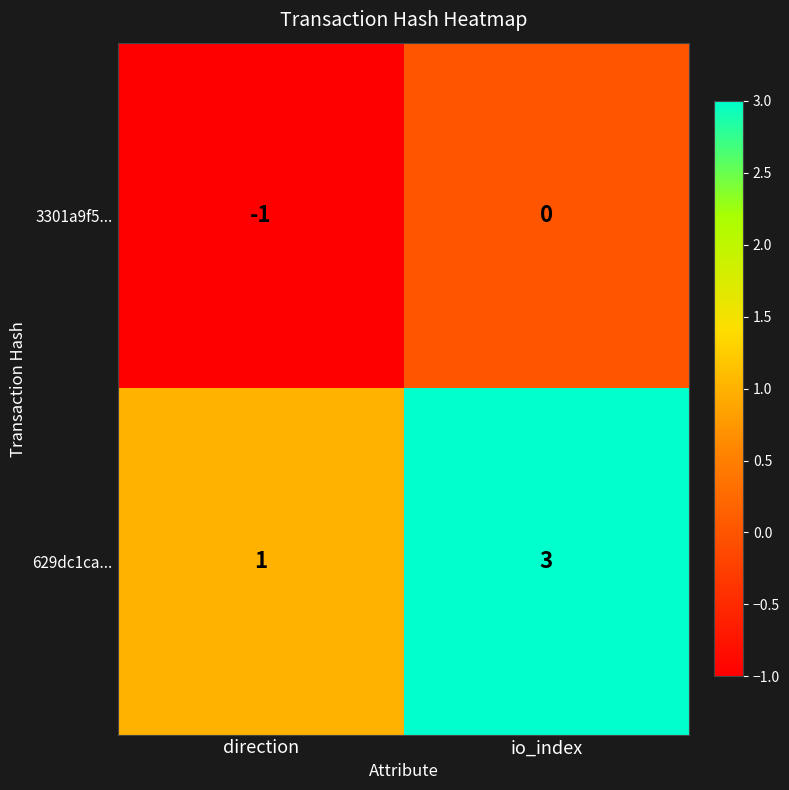

What is the maximum value shown in the chart?

3